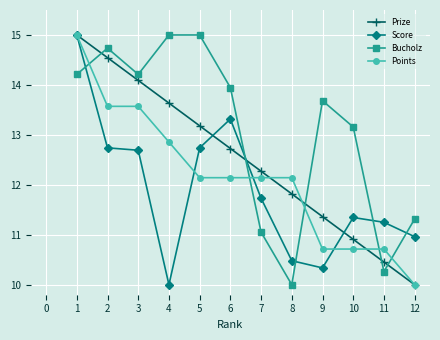

After their last crossing, which series has the higher values: Bucholz or Prize?

Bucholz